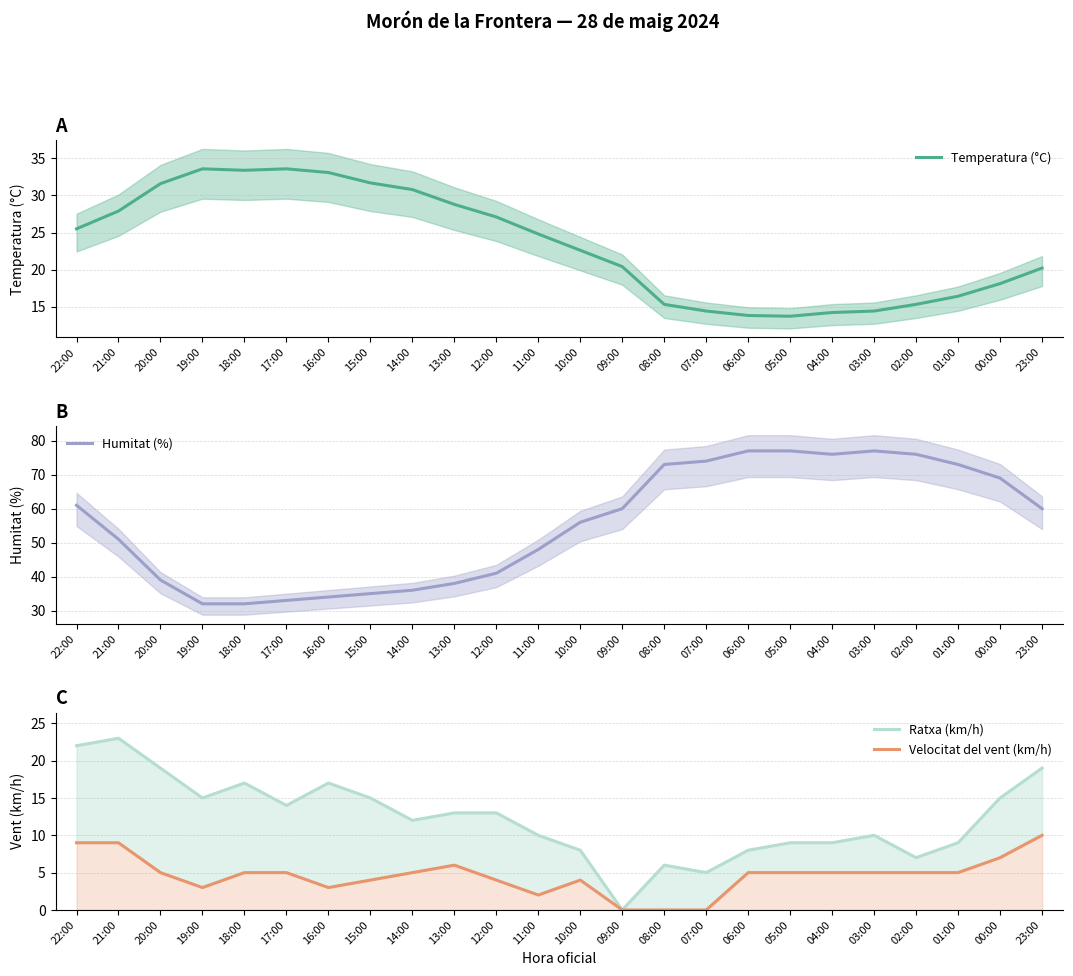

Which category has the highest value in the Temperatura (°C) series?

19:00